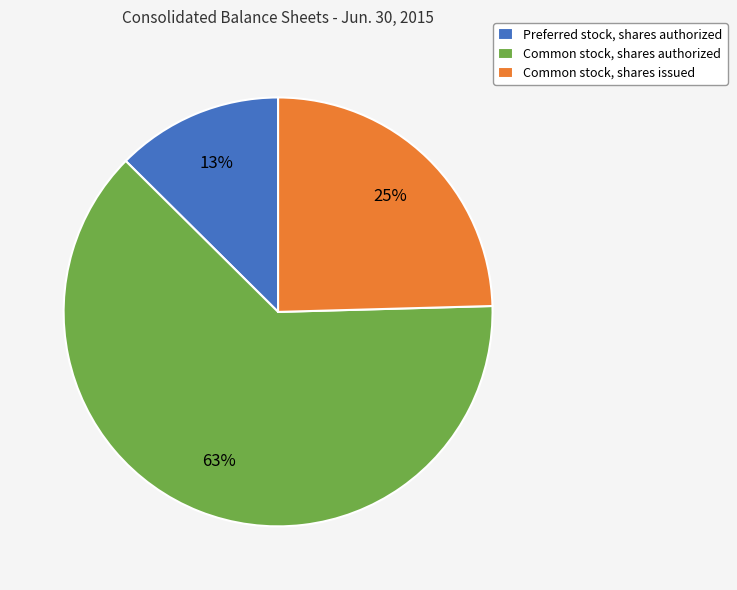

Which category has the smallest portion of the pie?

Preferred stock, shares authorized